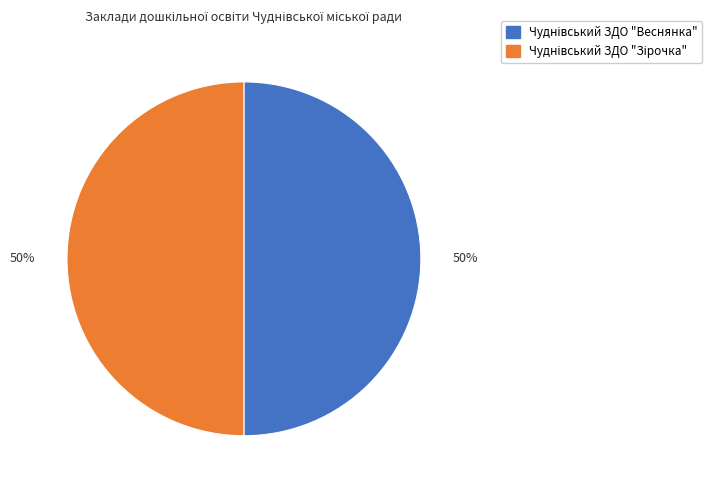

How many segments does this pie chart have?

2